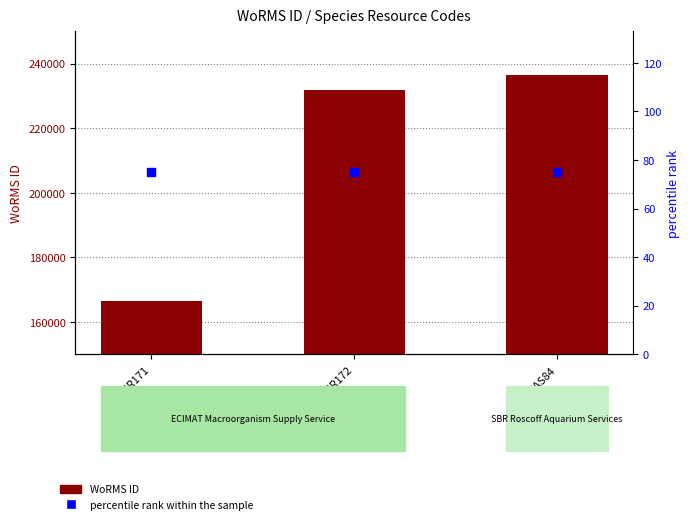

What are all the series names shown in the legend?

WoRMS ID, percentile rank within the sample